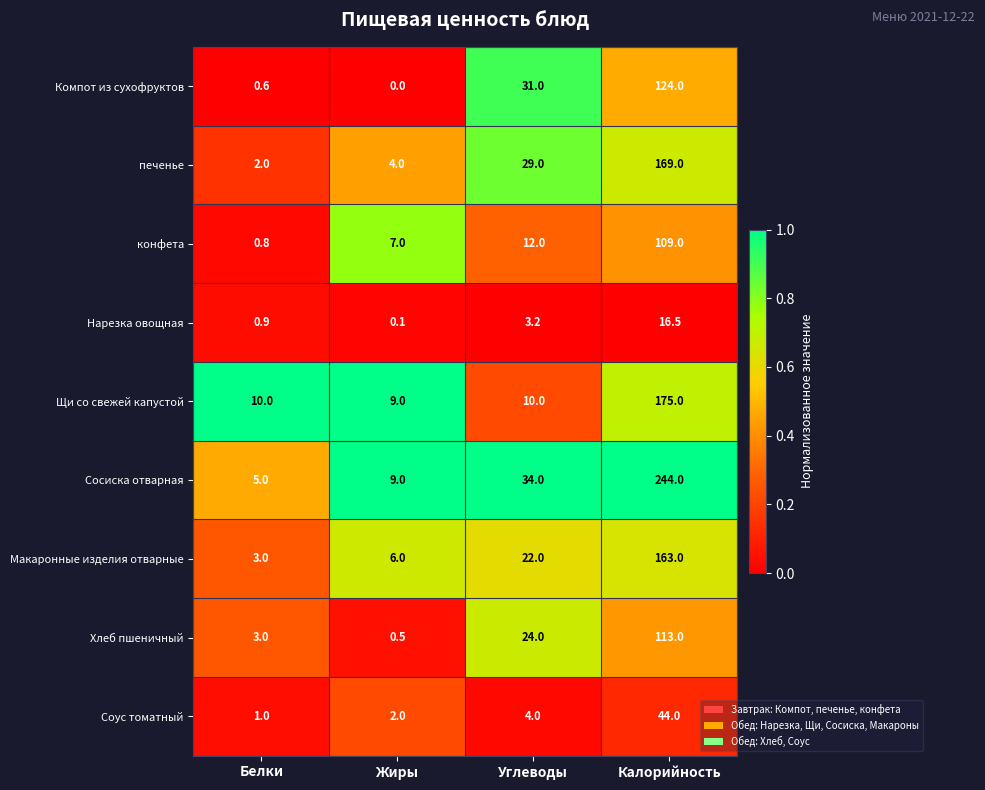

True or false: Нарезка овощная has a value of 16.5 at Калорийность.

True